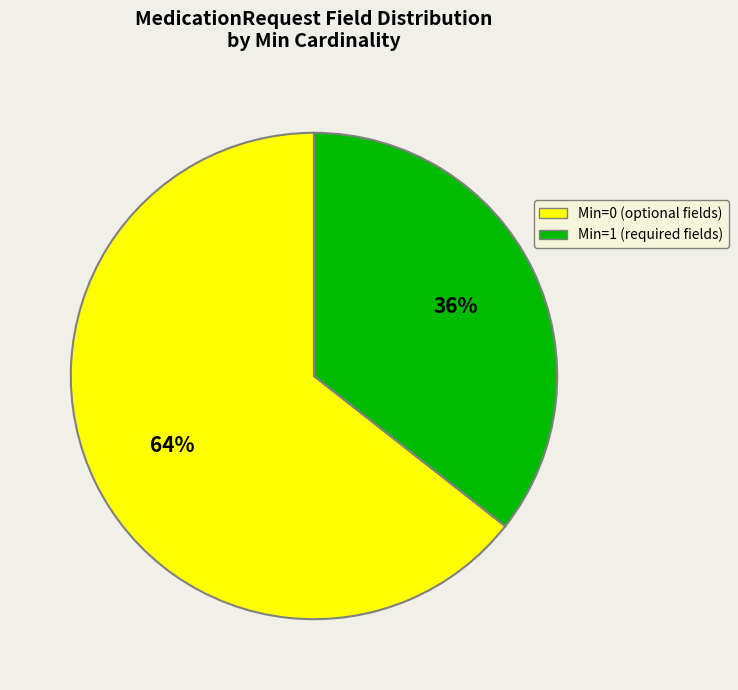

To the nearest percent, what is the average slice percentage?

50%